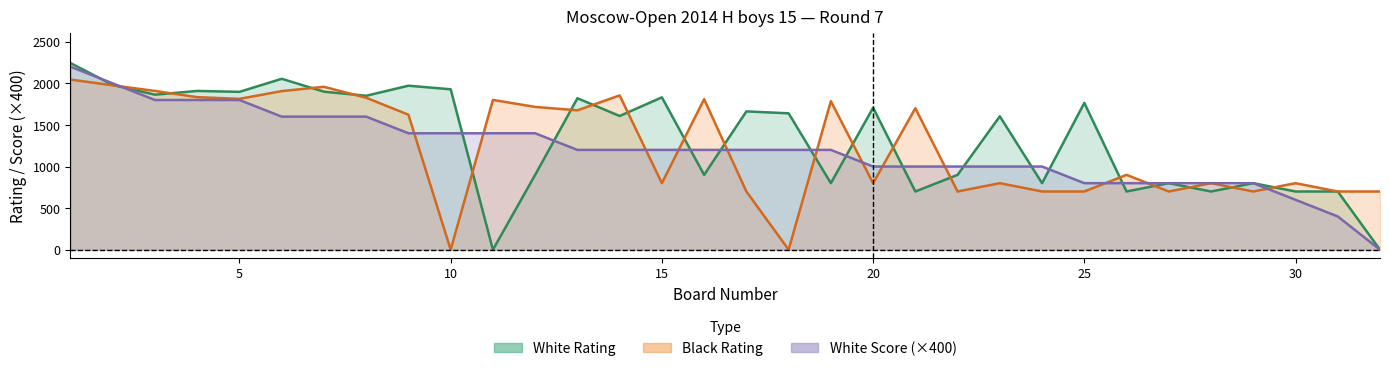

What is the average value of the White Points series?

1200